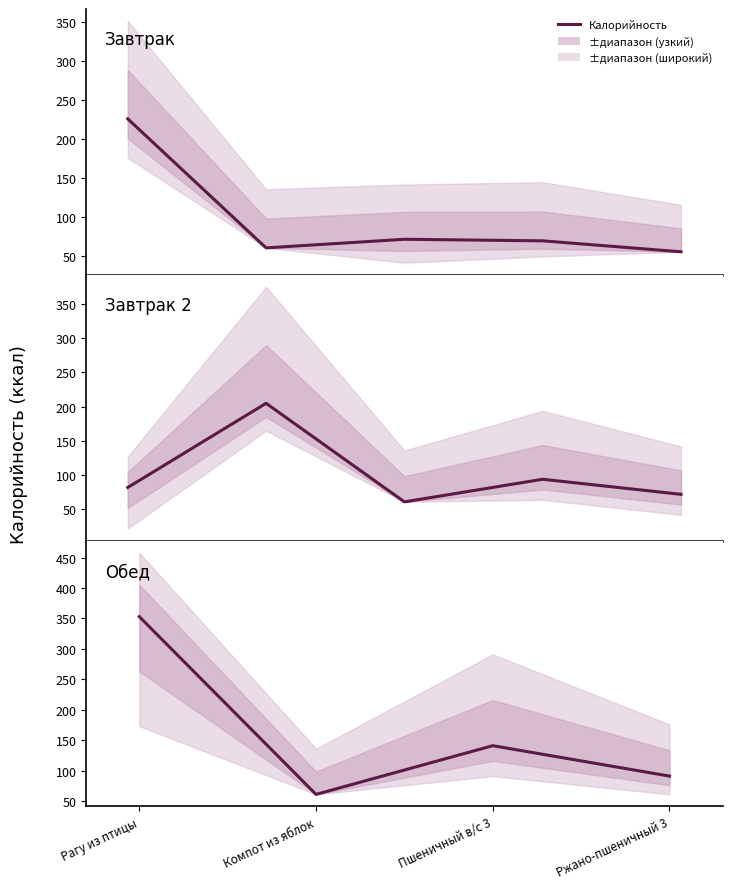

Which category has the highest value across all series?

Рагу из птицы